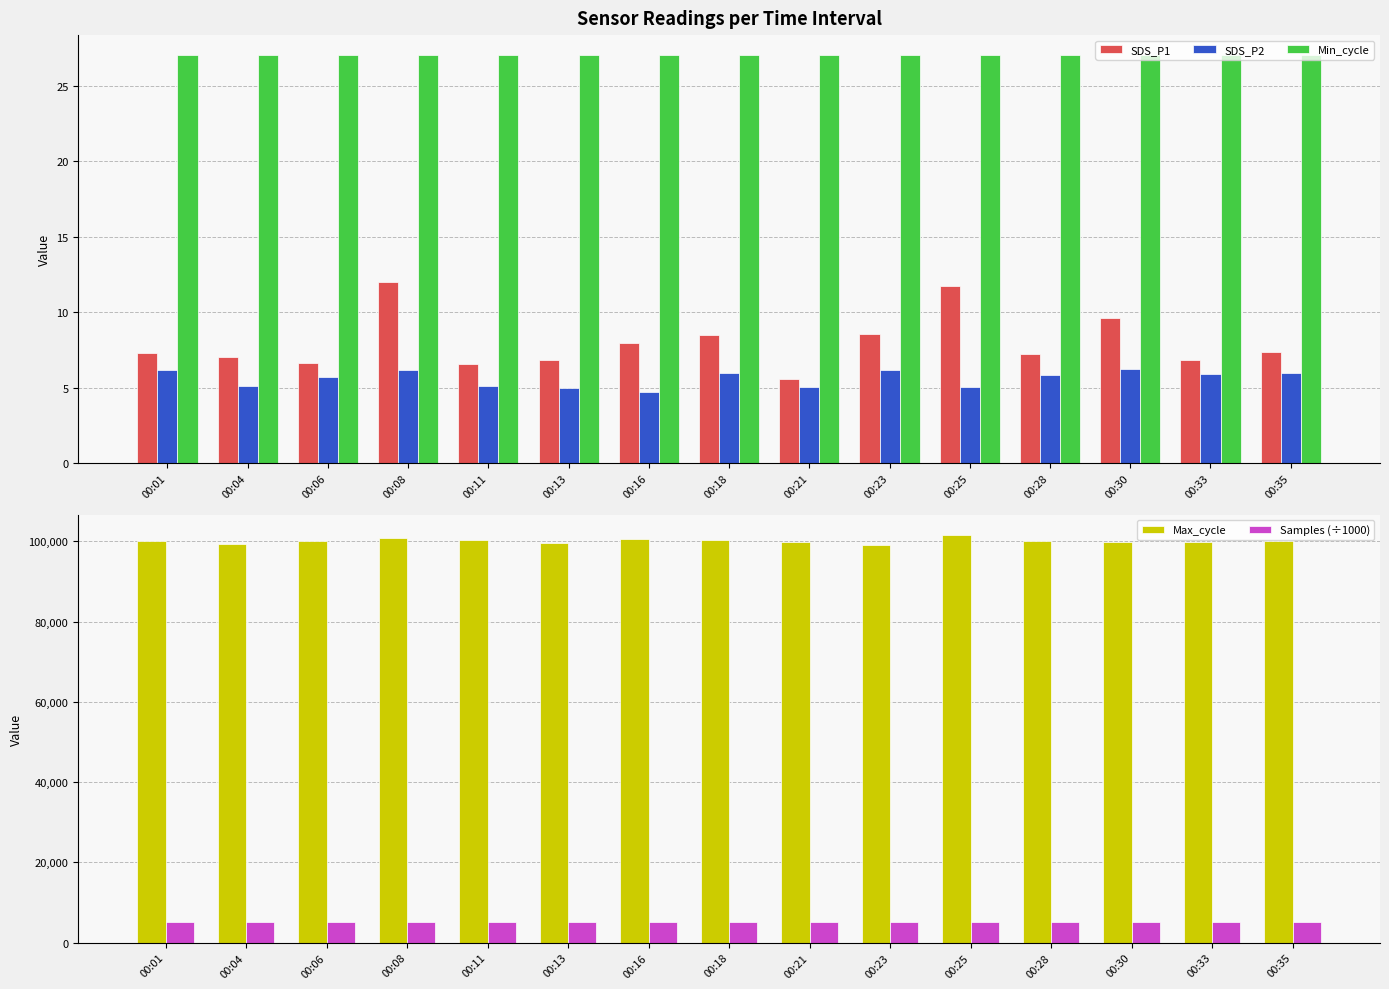

The Samples (÷1000) series shows 2775.5 at 00:18. True or false?

False